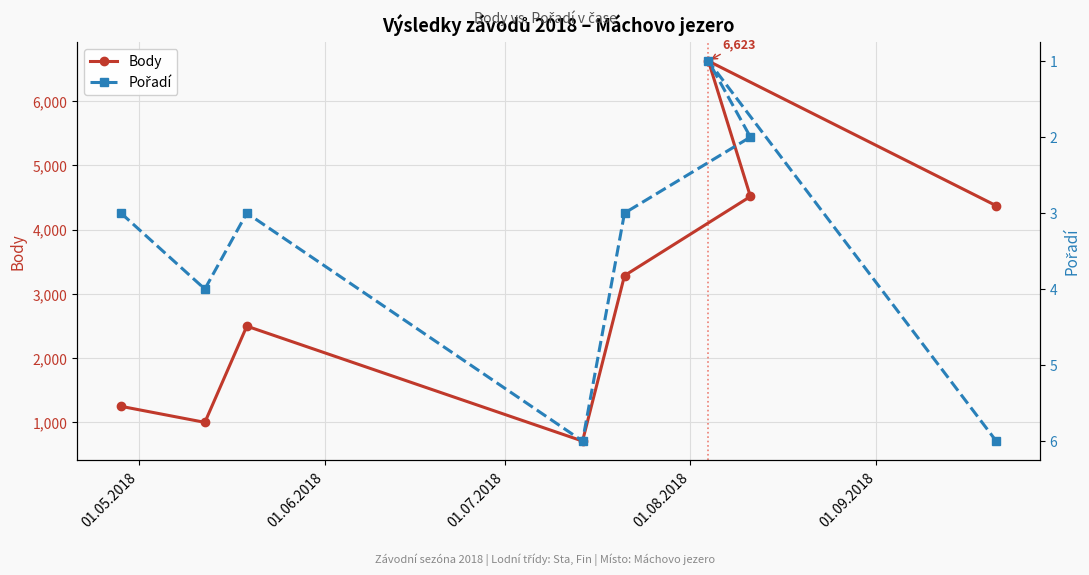

What is the lowest value of the Body series?

707